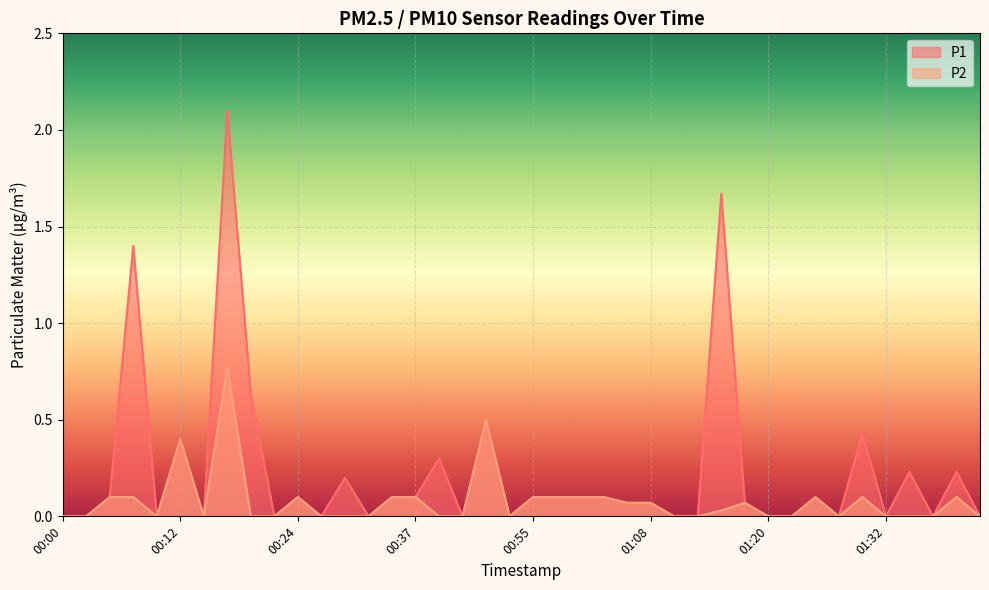

At which label is P2 closest to 0?

00:00